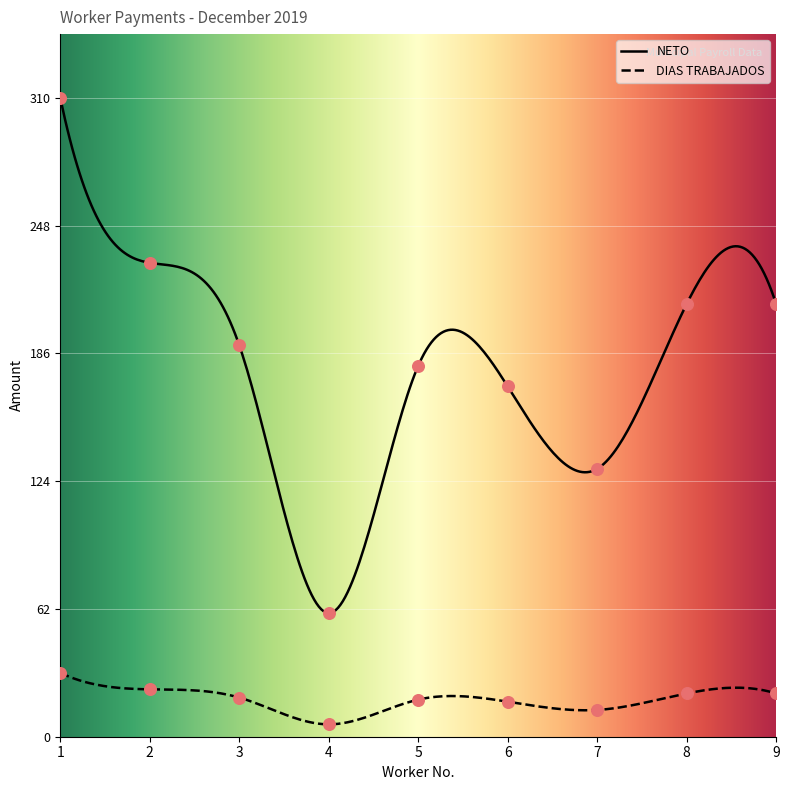

What is the total value across all series at 9?

231